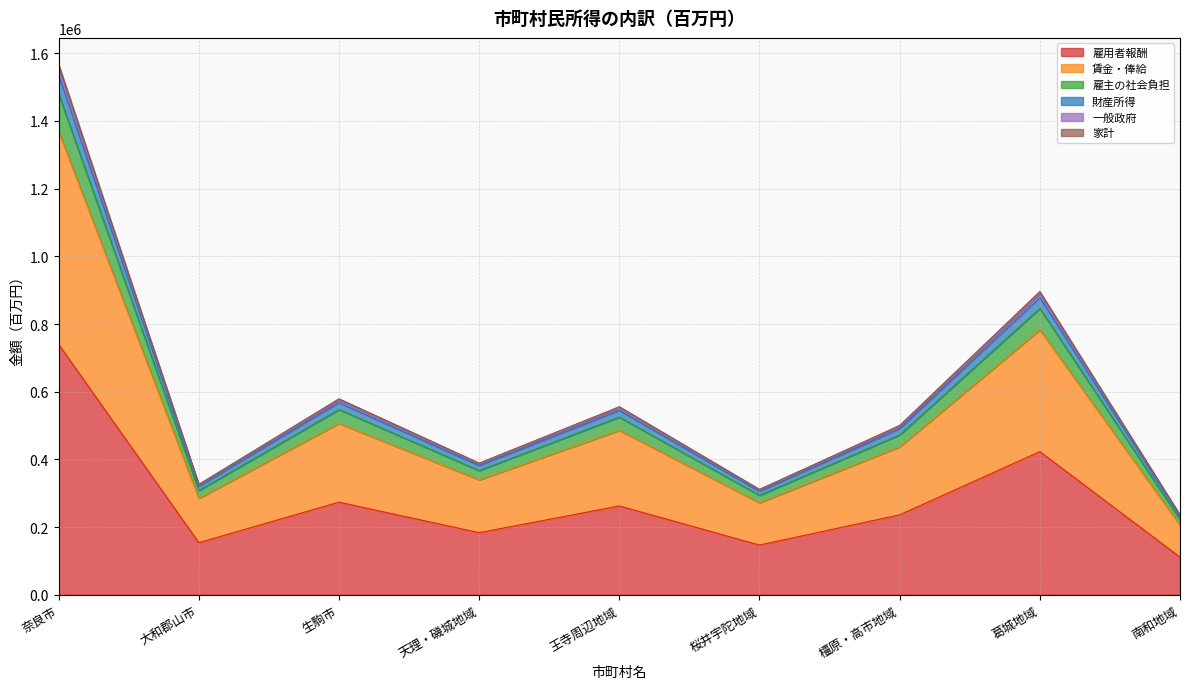

True or false: 雇用者報酬 has a value of 157485 at 王寺周辺地域.

False